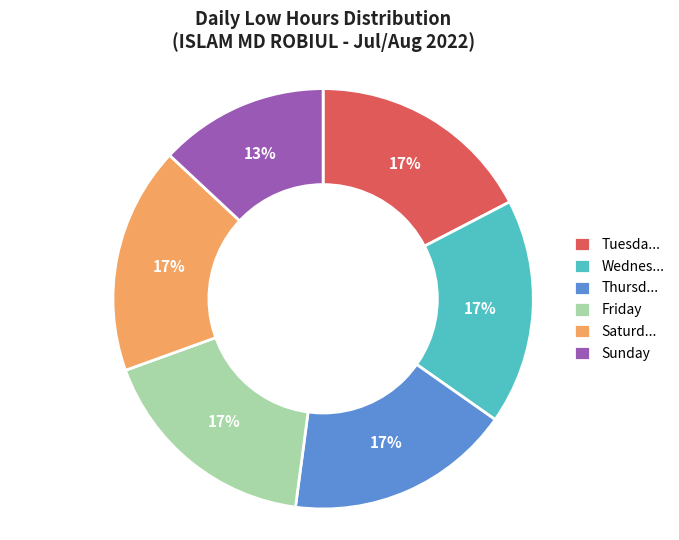

To the nearest percent, what is the combined percentage of Wednes... and Saturd...?

35%